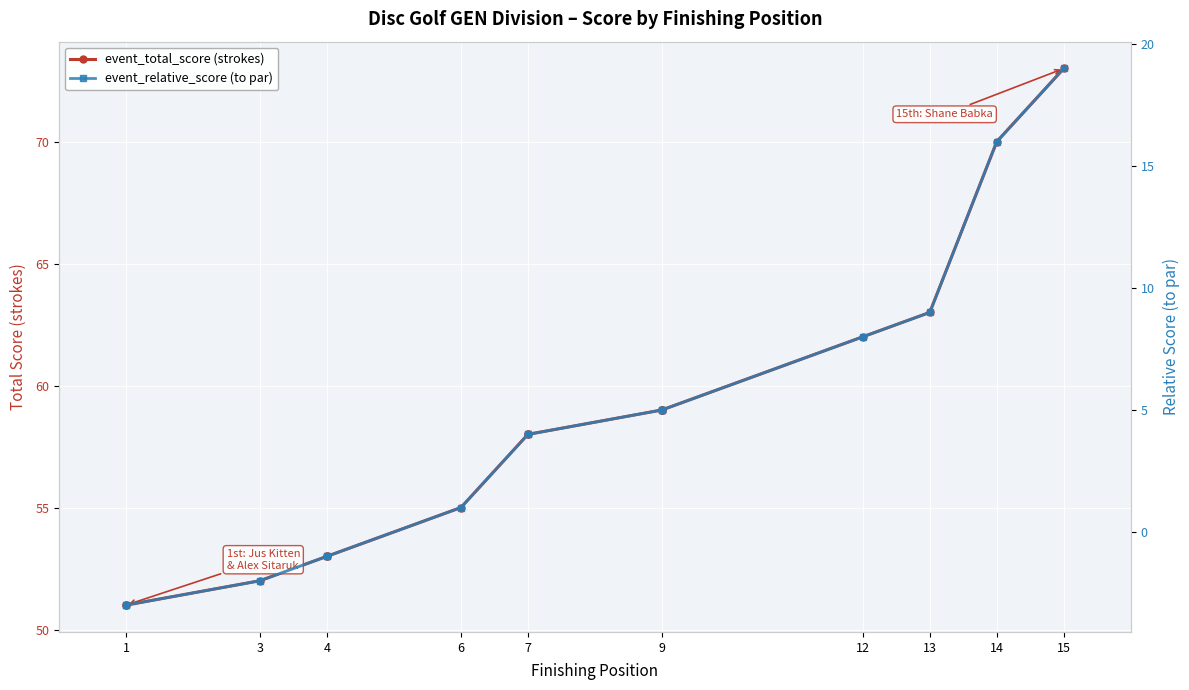

At which category does the chart reach its minimum across all series?

1